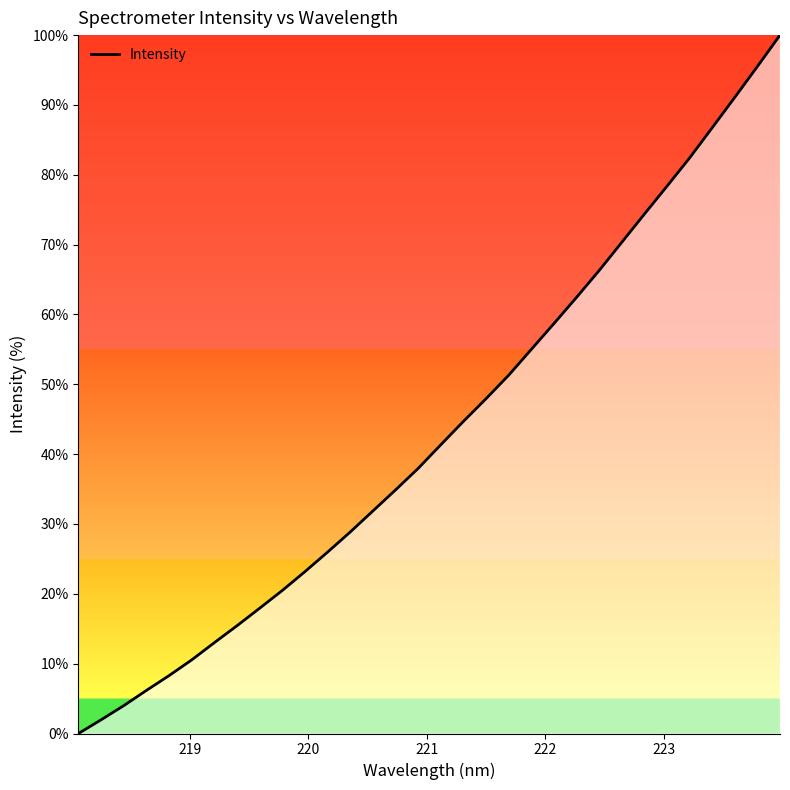

What is the maximum value shown in the chart?

100.0